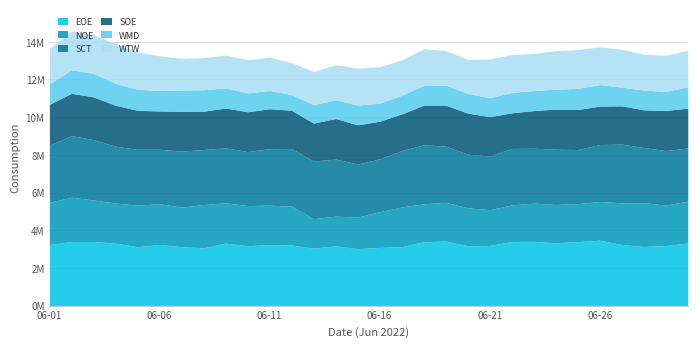

Reading left to right, transcribe all the data shown in this chart.

EOE: 2022-06-01=3240775	2022-06-02=3403906	2022-06-03=3404228	2022-06-04=3315281	2022-06-05=3126792	2022-06-06=3245956	2022-06-07=3128415	2022-06-08=3066804	2022-06-09=3318572	2022-06-10=3182774	2022-06-11=3239093	2022-06-12=3216773	2022-06-13=3049432	2022-06-14=3176850	2022-06-15=3029877	2022-06-16=3086551	2022-06-17=3129874	2022-06-18=3393100	2022-06-19=3427872	2022-06-20=3175822	2022-06-21=3194580	2022-06-22=3405410	2022-06-23=3413566	2022-06-24=3334869	2022-06-25=3400142	2022-06-26=3471090	2022-06-27=3246308	2022-06-28=3141951	2022-06-29=3191966	2022-06-30=3320655
NOE: 2022-06-01=2246079	2022-06-02=2349692	2022-06-03=2201945	2022-06-04=2131175	2022-06-05=2204555	2022-06-06=2164952	2022-06-07=2096406	2022-06-08=2297956	2022-06-09=2139937	2022-06-10=2128400	2022-06-11=2094088	2022-06-12=2062435	2022-06-13=1566555	2022-06-14=1572110	2022-06-15=1670349	2022-06-16=1899561	2022-06-17=2106311	2022-06-18=2012563	2022-06-19=2054825	2022-06-20=2016201	2022-06-21=1895303	2022-06-22=1941168	2022-06-23=2025885	2022-06-24=2034718	2022-06-25=2011317	2022-06-26=2059318	2022-06-27=2207939	2022-06-28=2322629	2022-06-29=2145800	2022-06-30=2228288
SCT: 2022-06-01=3035935	2022-06-02=3269584	2022-06-03=3205069	2022-06-04=3014252	2022-06-05=2966727	2022-06-06=2886109	2022-06-07=2976944	2022-06-08=2920159	2022-06-09=2913185	2022-06-10=2867608	2022-06-11=2997400	2022-06-12=3056095	2022-06-13=3050241	2022-06-14=3032900	2022-06-15=2813808	2022-06-16=2801090	2022-06-17=2989213	2022-06-18=3126683	2022-06-19=2983899	2022-06-20=2842935	2022-06-21=2853164	2022-06-22=2995755	2022-06-23=2913709	2022-06-24=2932444	2022-06-25=2869737	2022-06-26=3018584	2022-06-27=3116141	2022-06-28=2923826	2022-06-29=2889247	2022-06-30=2820111
SOE: 2022-06-01=2163039	2022-06-02=2245032	2022-06-03=2263620	2022-06-04=2171844	2022-06-05=2066879	2022-06-06=2033661	2022-06-07=2112992	2022-06-08=2035663	2022-06-09=2115249	2022-06-10=2109708	2022-06-11=2119377	2022-06-12=2030742	2022-06-13=2020414	2022-06-14=2149826	2022-06-15=2079397	2022-06-16=2000252	2022-06-17=1947311	2022-06-18=2103575	2022-06-19=2174031	2022-06-20=2181705	2022-06-21=2084162	2022-06-22=1889543	2022-06-23=1998352	2022-06-24=2128626	2022-06-25=2125448	2022-06-26=2040779	2022-06-27=2033255	2022-06-28=2001809	2022-06-29=2129719	2022-06-30=2109499
WMD: 2022-06-01=1085842	2022-06-02=1244175	2022-06-03=1255566	2022-06-04=1160010	2022-06-05=1114176	2022-06-06=1083898	2022-06-07=1128899	2022-06-08=1132231	2022-06-09=1074175	2022-06-10=1005563	2022-06-11=961396	2022-06-12=840007	2022-06-13=973063	2022-06-14=1003063	2022-06-15=1053342	2022-06-16=957506	2022-06-17=991119	2022-06-18=1046398	2022-06-19=1057786	2022-06-20=1048341	2022-06-21=1005565	2022-06-22=1086676	2022-06-23=1062785	2022-06-24=1052787	2022-06-25=1129731	2022-06-26=1138342	2022-06-27=990610	2022-06-28=1052230	2022-06-29=1004732	2022-06-30=1140842
WTW: 2022-06-01=1884700	2022-06-02=2051239	2022-06-03=2046345	2022-06-04=2098721	2022-06-05=1985650	2022-06-06=1839061	2022-06-07=1680101	2022-06-08=1708368	2022-06-09=1736652	2022-06-10=1755892	2022-06-11=1776303	2022-06-12=1686949	2022-06-13=1766211	2022-06-14=1848343	2022-06-15=1957967	2022-06-16=1931649	2022-06-17=1873493	2022-06-18=1946437	2022-06-19=1839591	2022-06-20=1805576	2022-06-21=2047813	2022-06-22=2006678	2022-06-23=1963884	2022-06-24=2048192	2022-06-25=2047268	2022-06-26=2007986	2022-06-27=2013152	2022-06-28=1890134	2022-06-29=1927943	2022-06-30=1928172